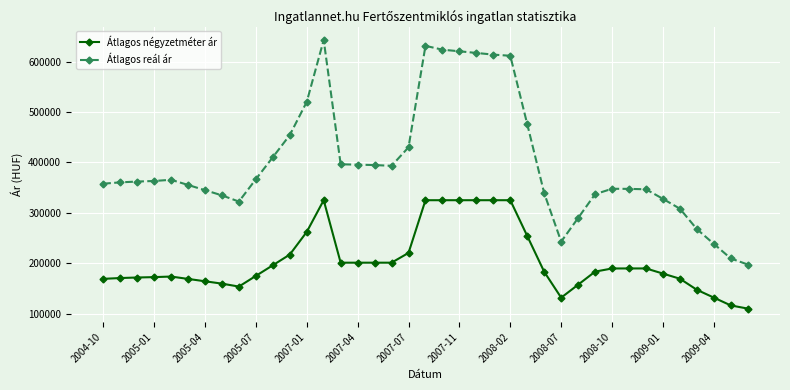

True or false: Átlagos négyzetméter ár and Átlagos reál ár intersect in this chart.

False